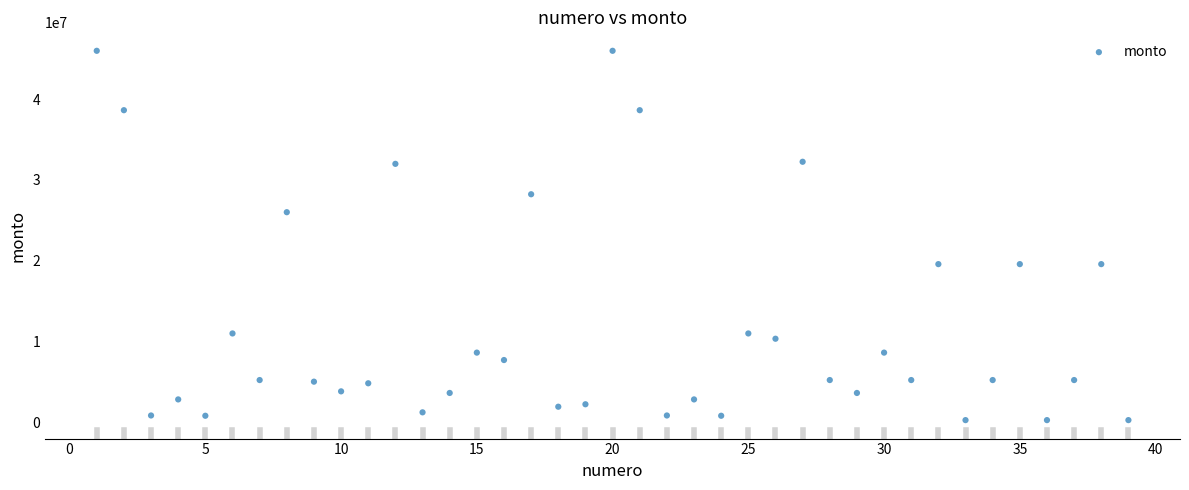

What is the range of X values (max minus min)?

38